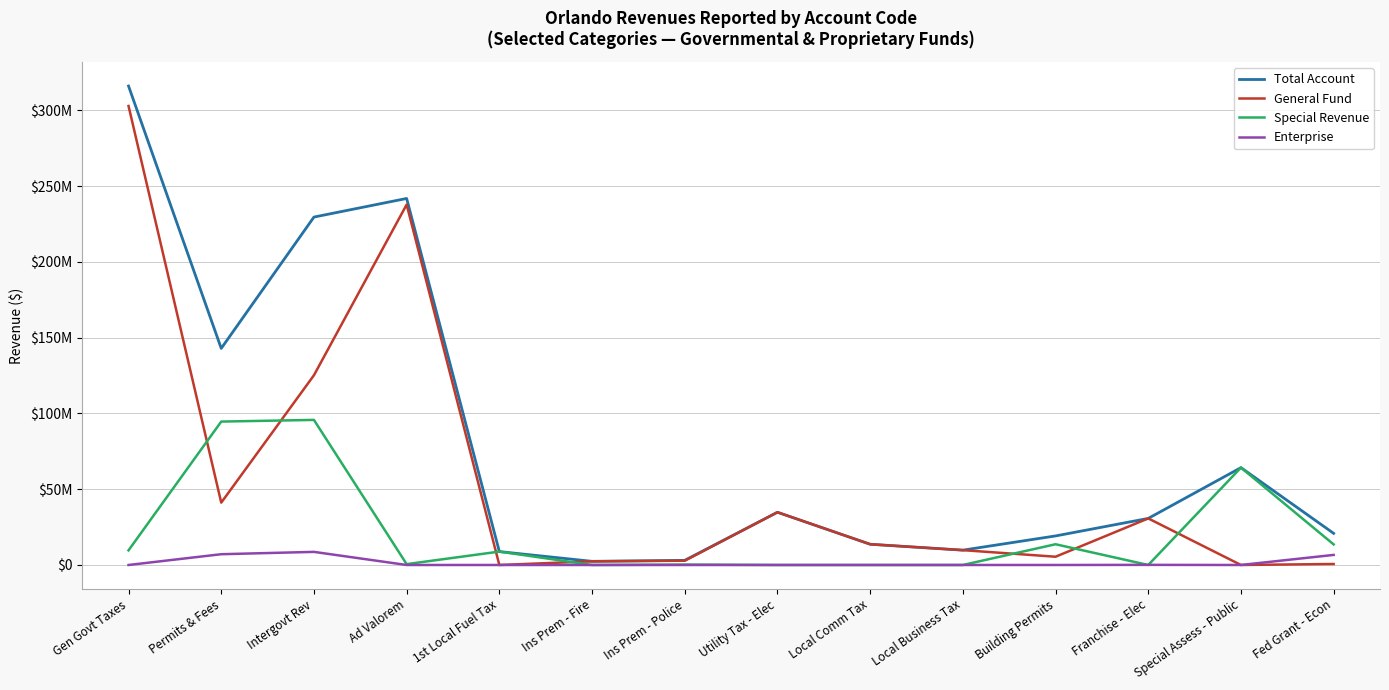

Does the chart have visible grid lines?

Yes